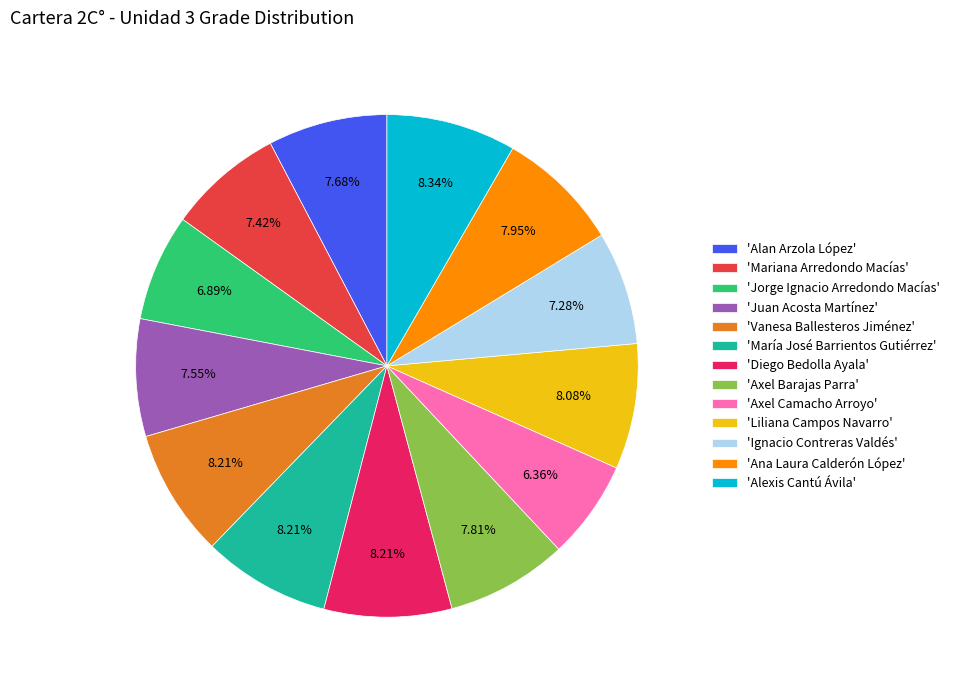

Is 'Axel Barajas Parra' the majority of the pie?

No